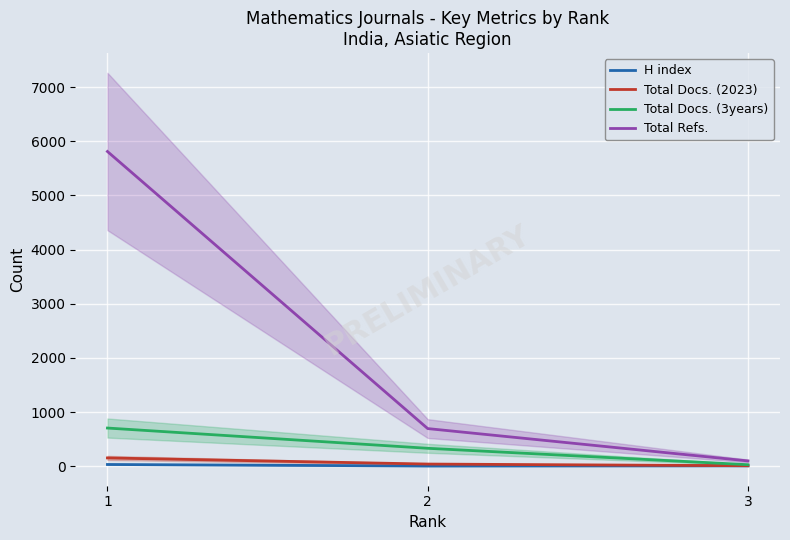

What is the lowest value of the Total Docs. (3years) series?

28